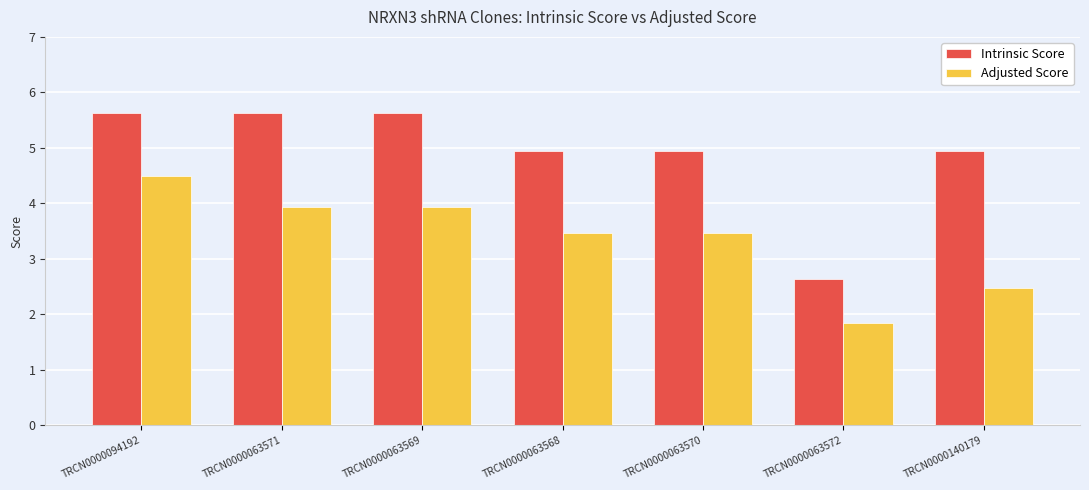

What position from the right is TRCN0000063569?

5